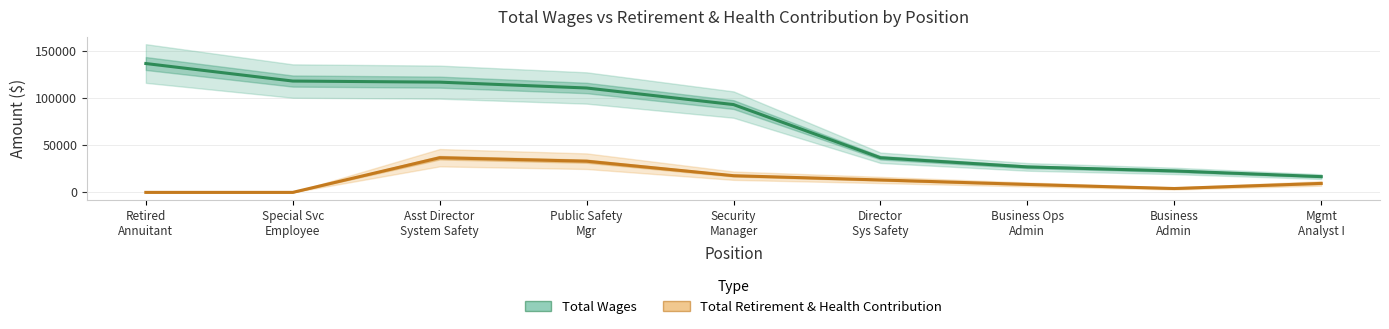

How many categories are shown in the chart?

9